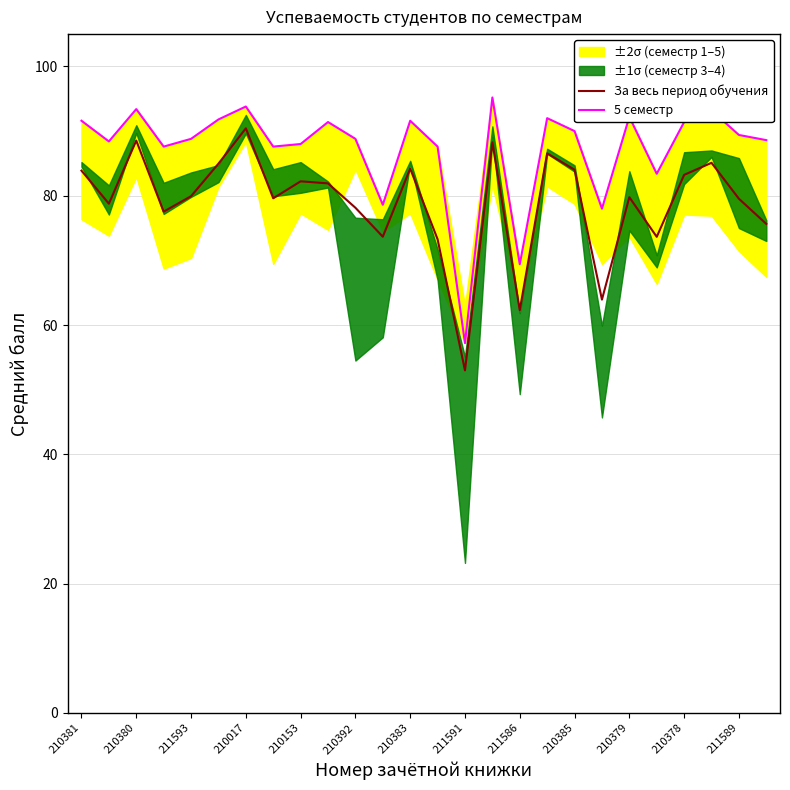

Which category has the lowest value in the За весь период обучения series?

211591